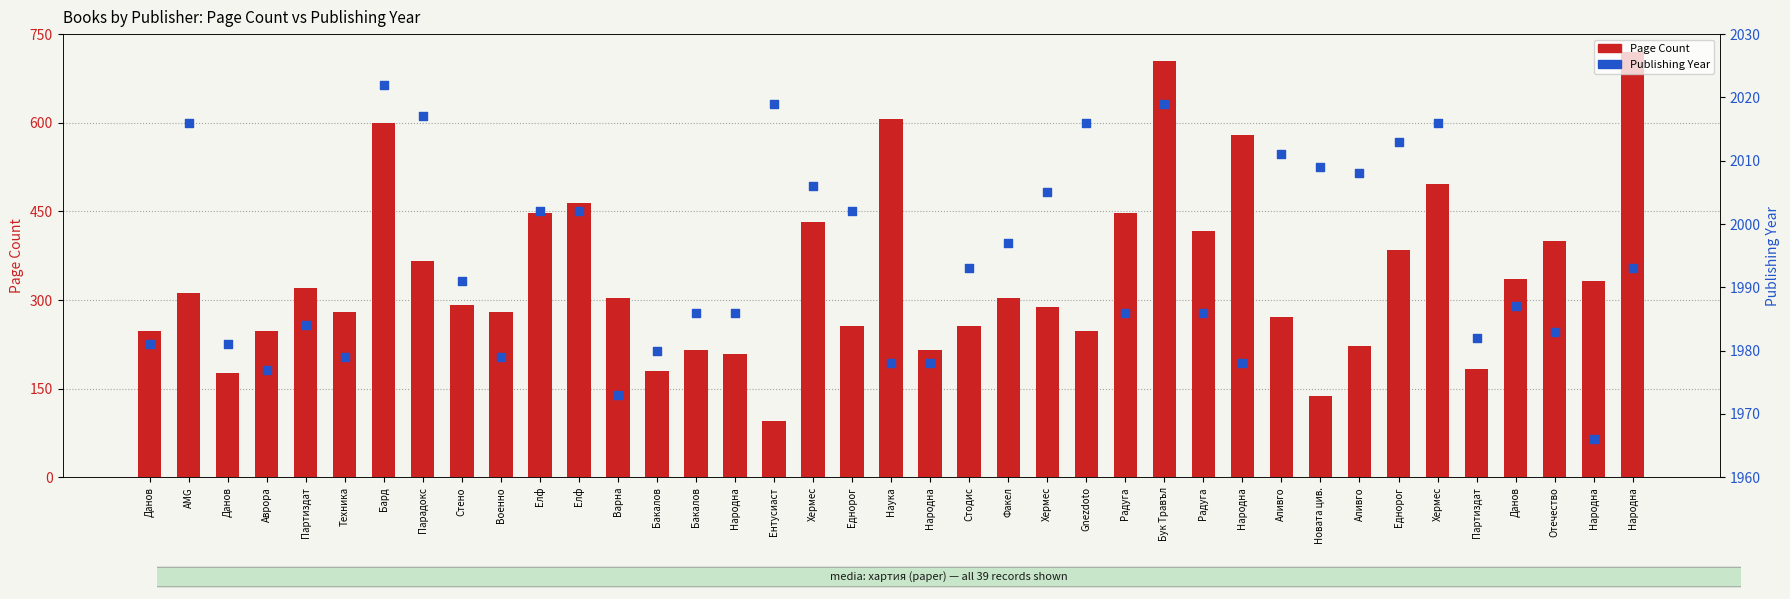

At which category is the sum across all series the highest?

Бук Травъл